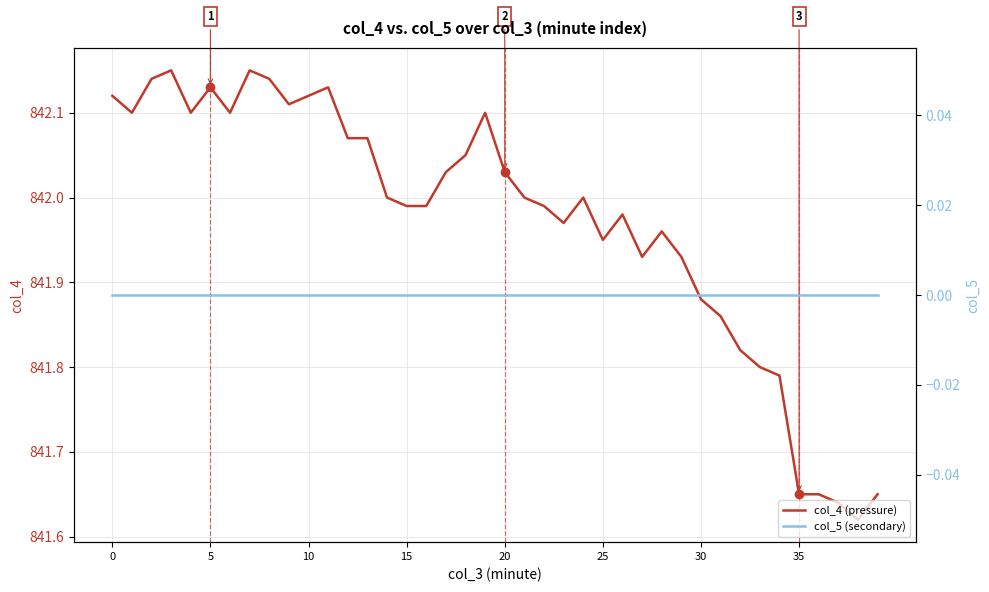

Between 15 and 29, which series saw the biggest shift?

col_4 (pressure)